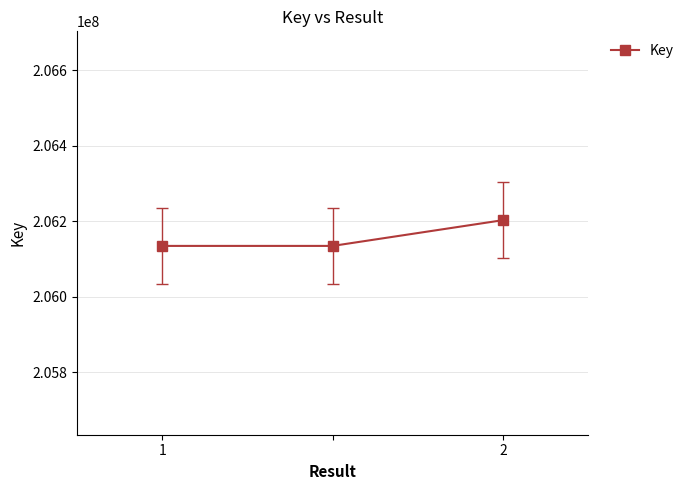

How many lines are shown in the chart?

1